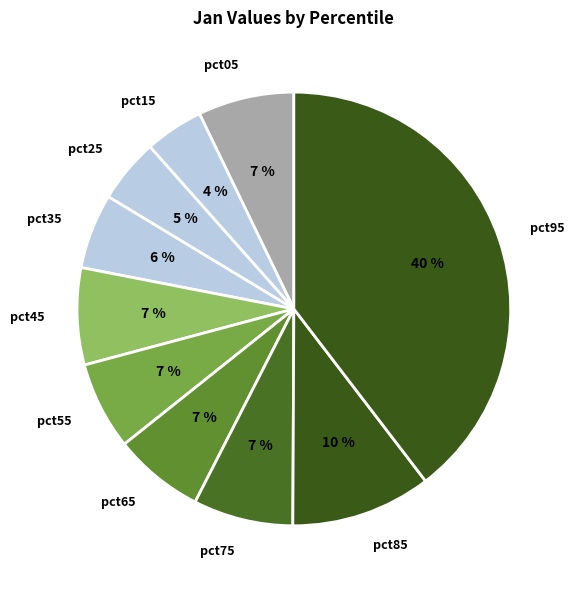

Is the sum of pct75 and pct05 greater than half?

No